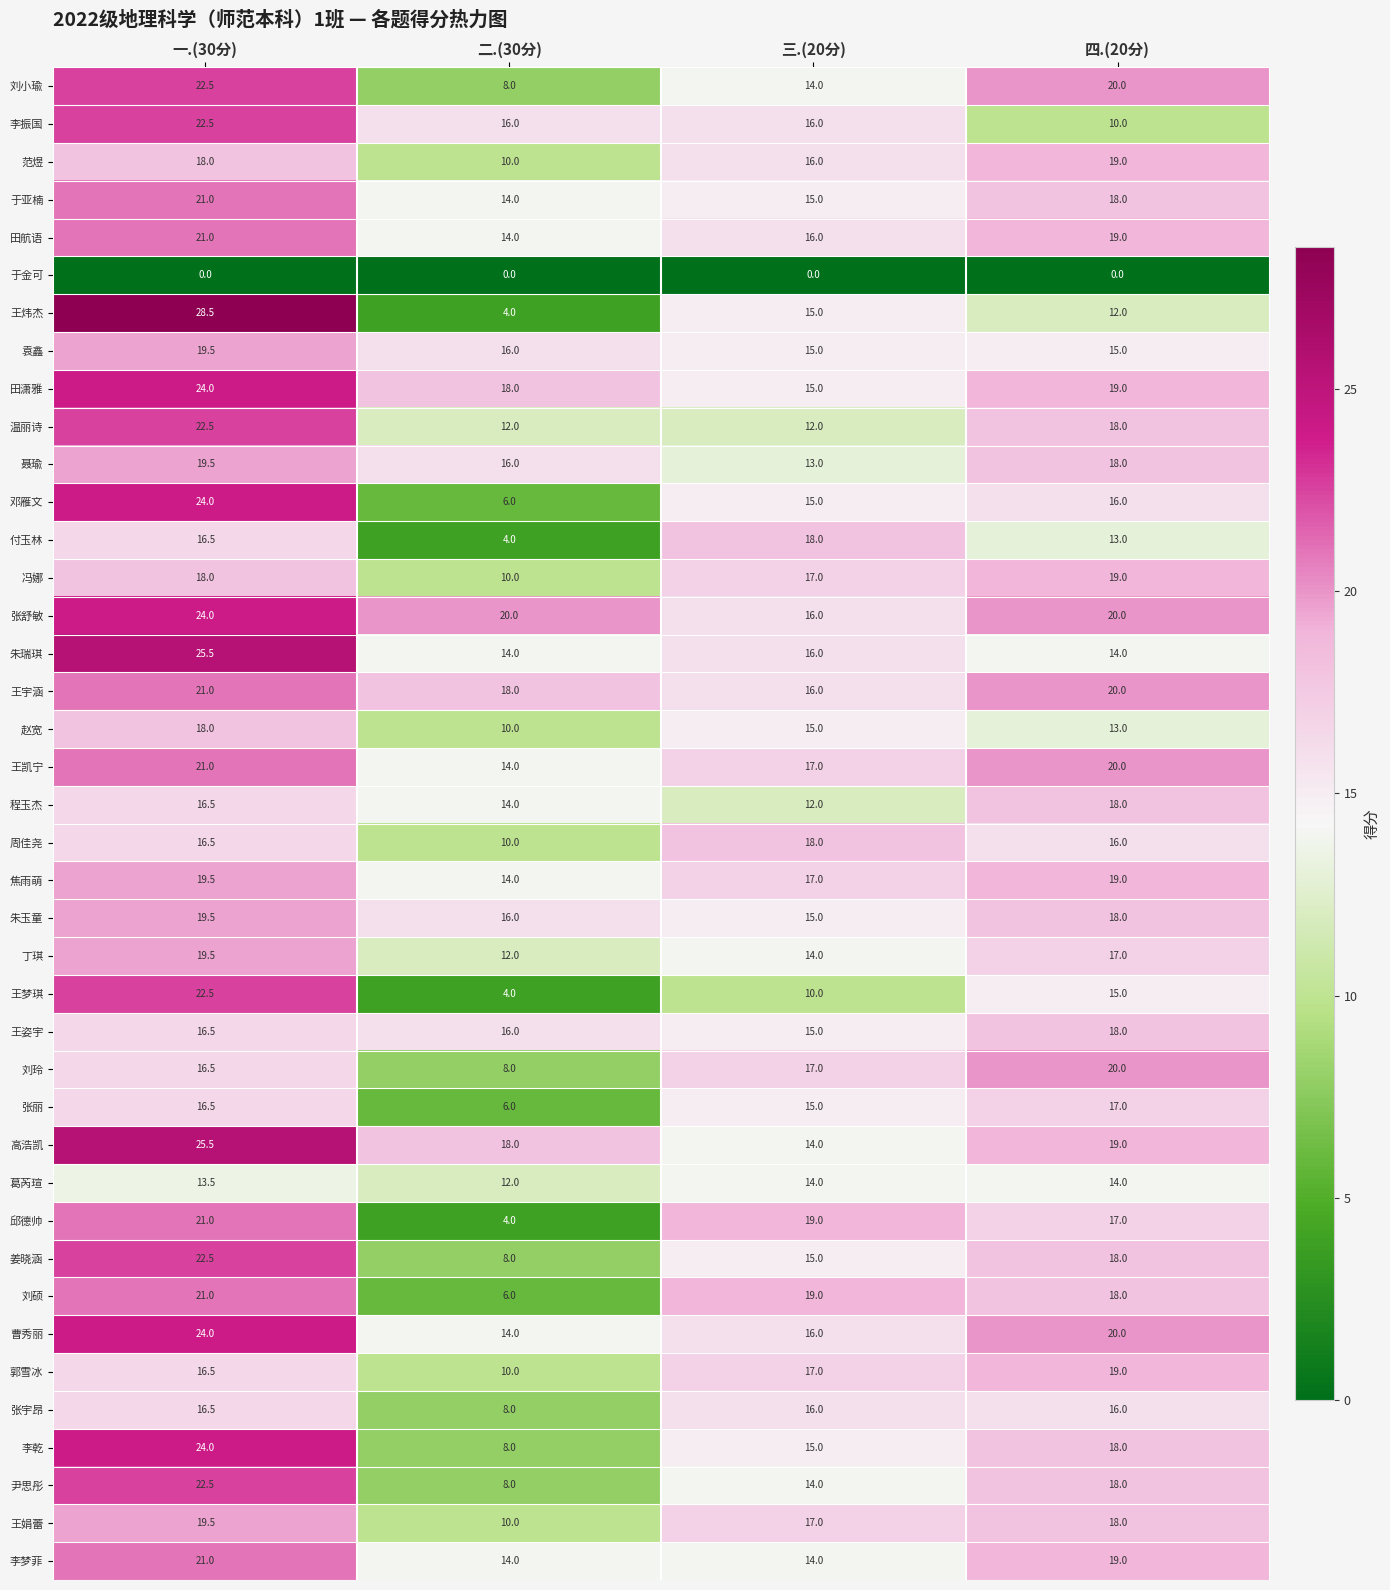

What is the difference between the maximum and minimum values in the 姜晓涵 series?

14.5